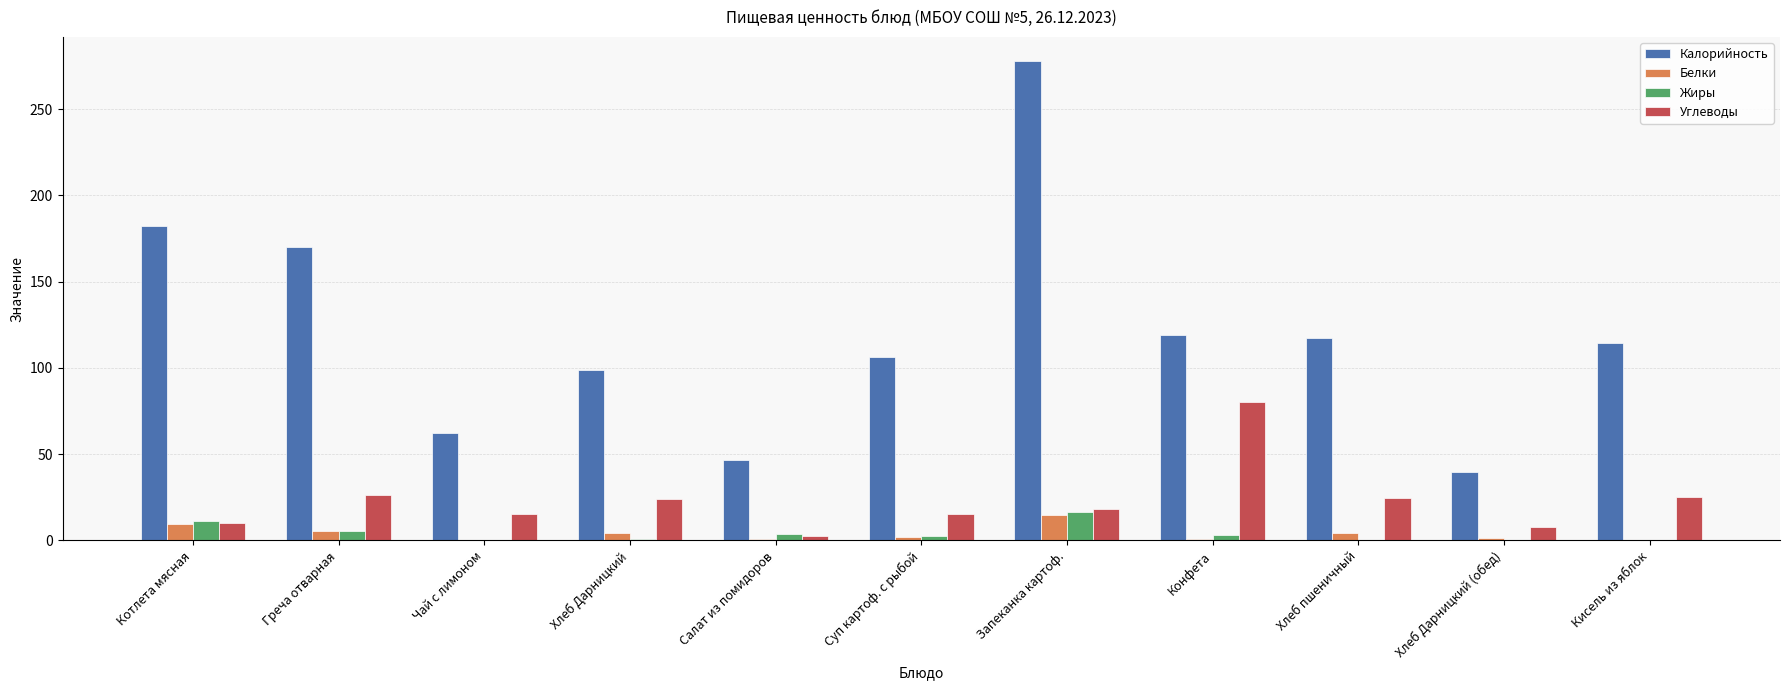

Which series changed the most between Котлета мясная and Хлеб пшеничный?

Калорийность